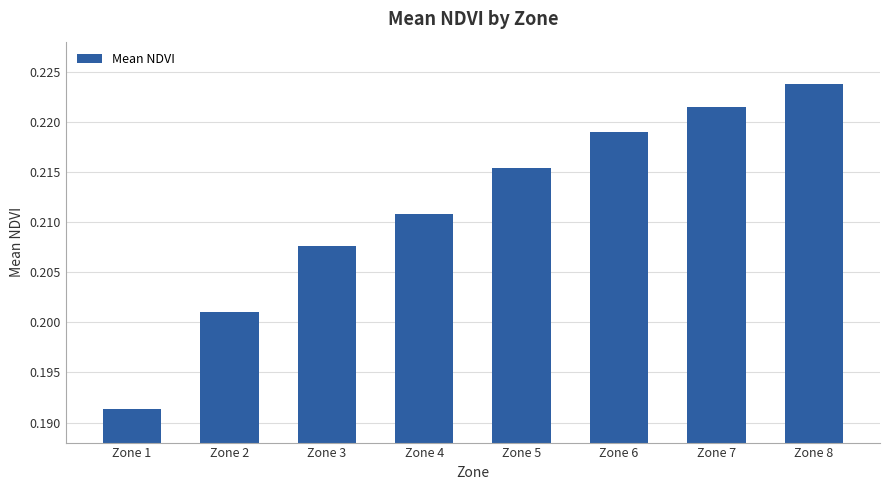

The chart shows a value of 0.0 at Zone 5. True or false?

False